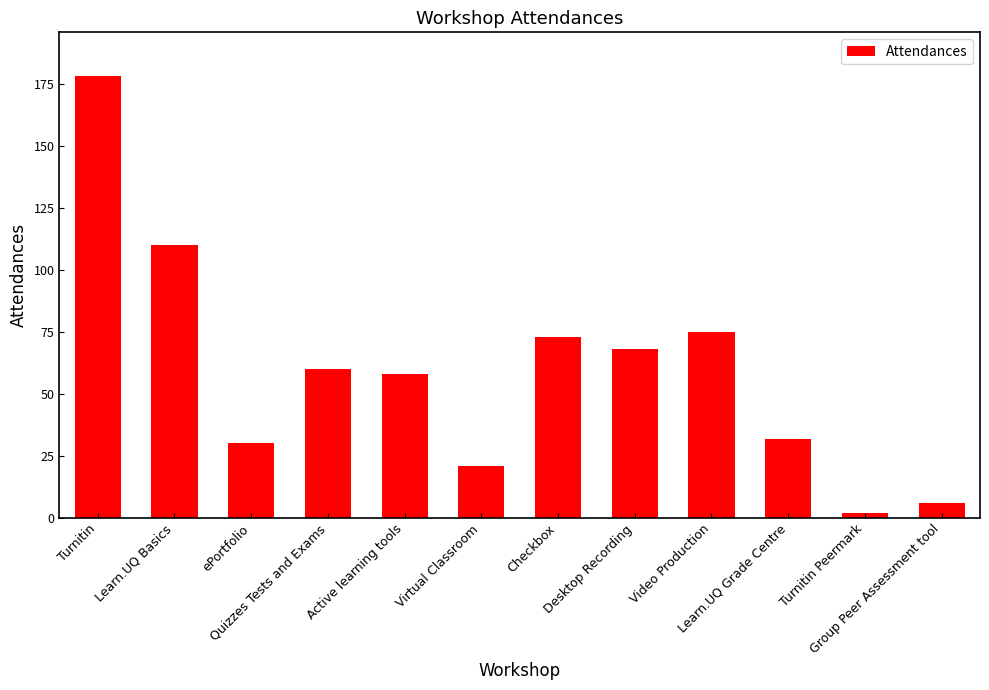

What is the difference between the values at Turnitin and ePortfolio?

148